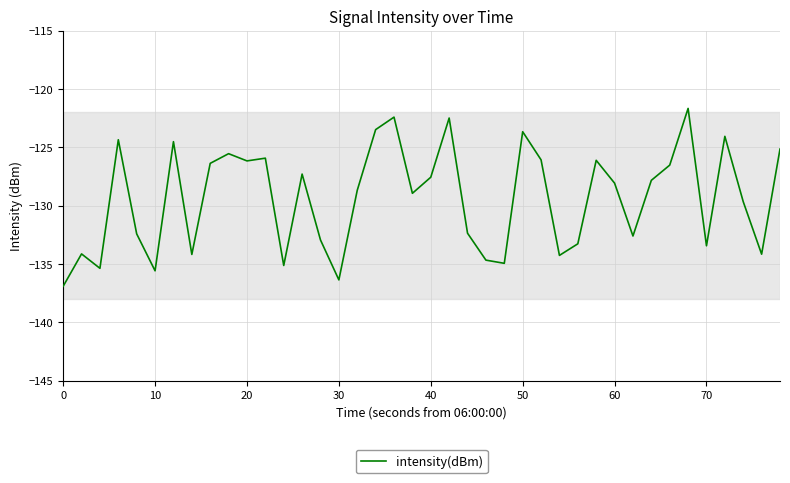

What is the difference between the maximum and minimum values?

15.3